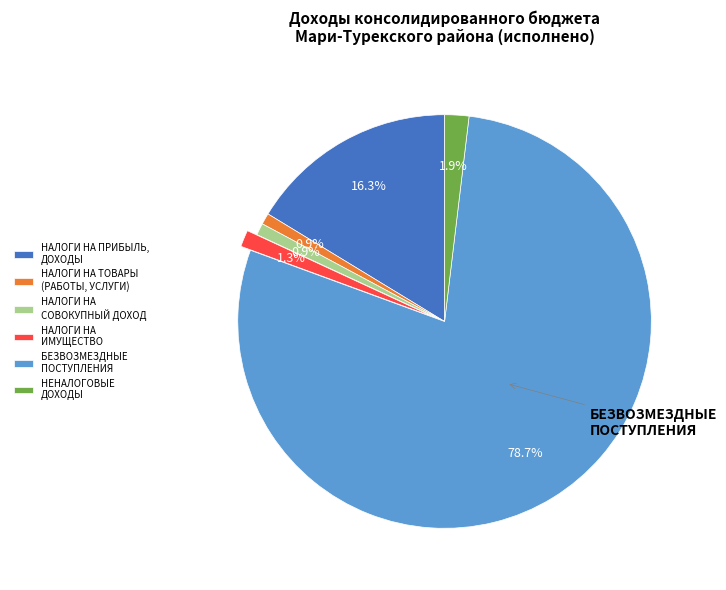

Is НАЛОГИ НА ИМУЩЕСТВО the majority of the pie?

No